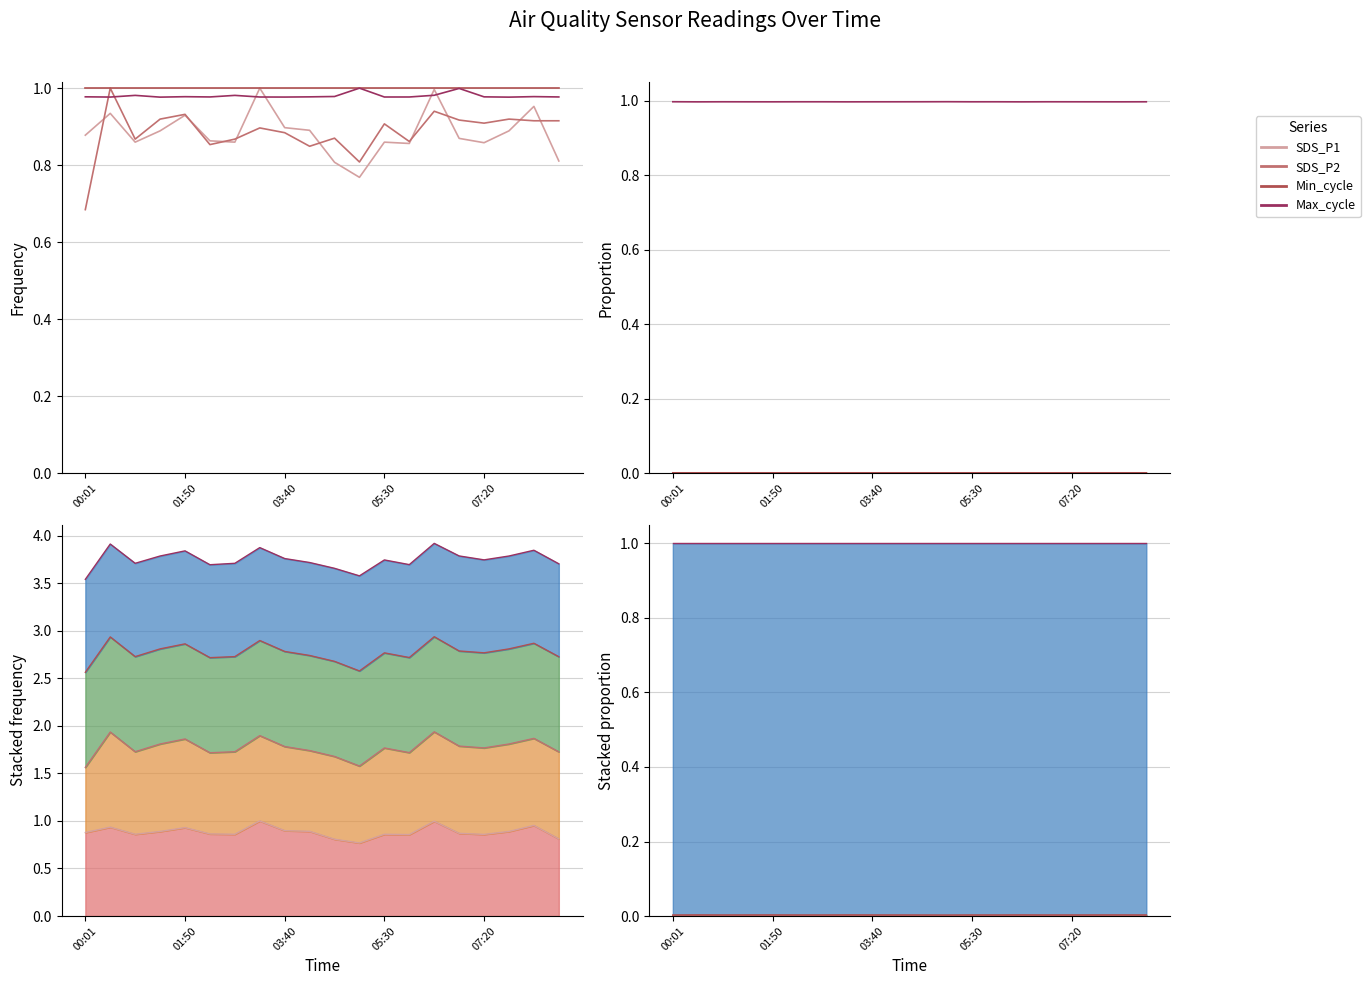

At which category does the chart reach its peak across all series?

11